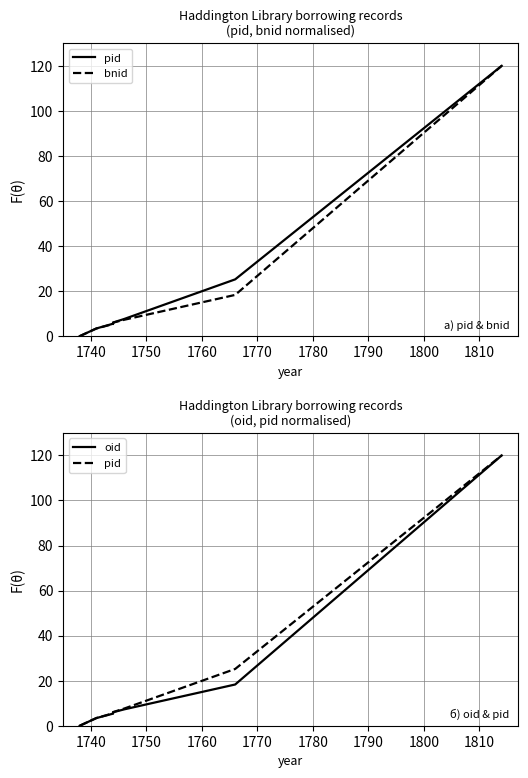

The value of oid at 1760 is 3.4. True or false?

False